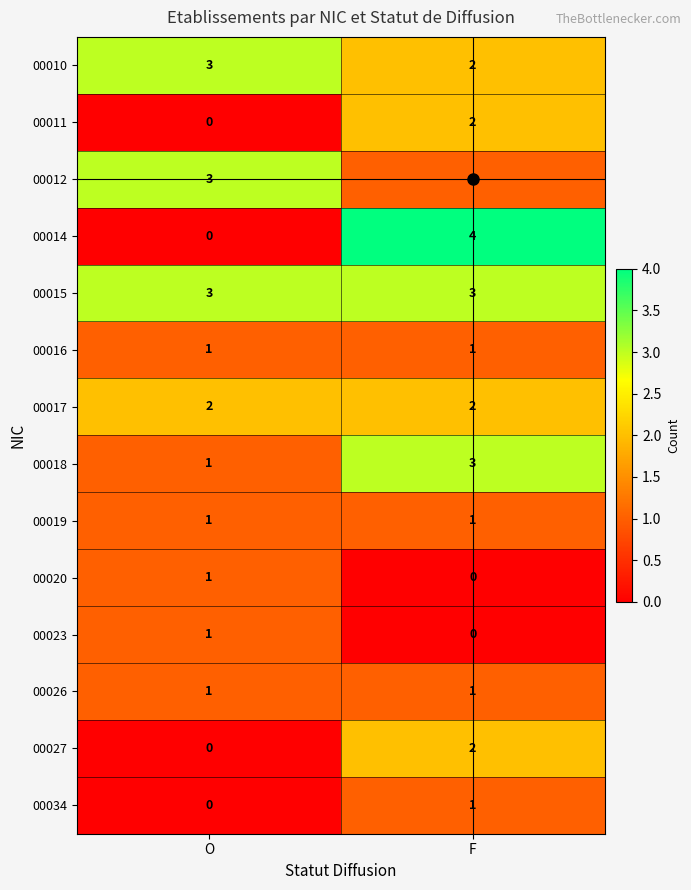

What is the spread (max minus min) of values at F?

4